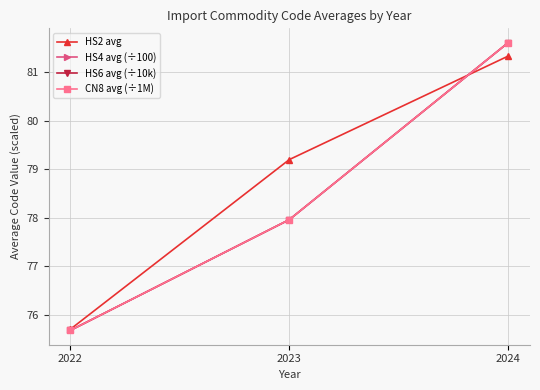

Which series has the widest spread of values?

HS4 avg (÷100)